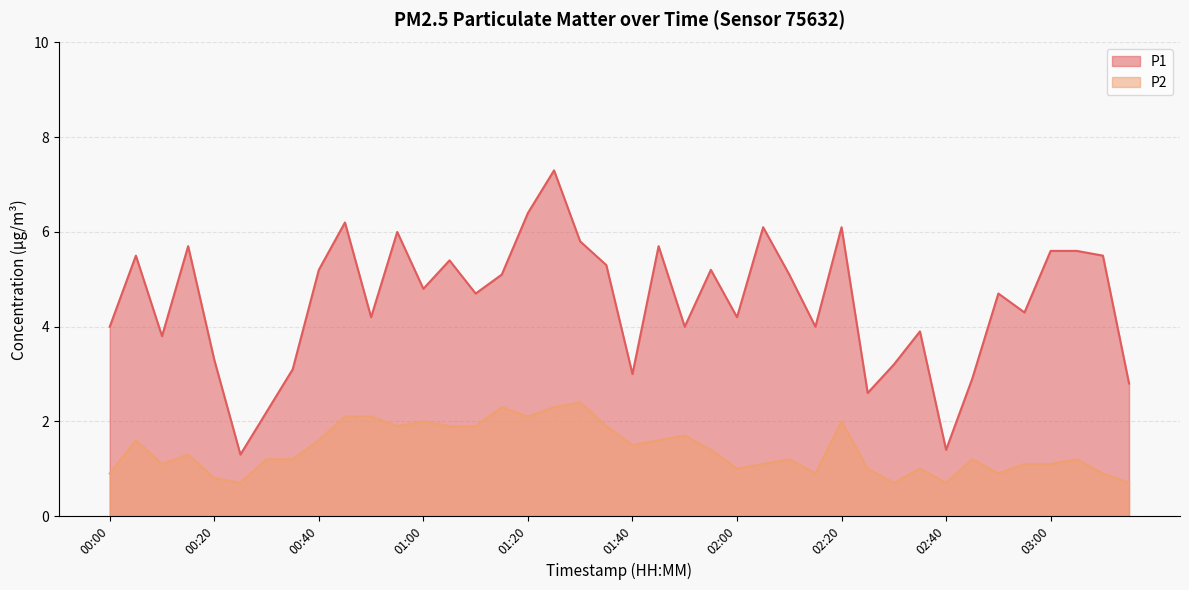

What is the difference between the maximum and second lowest values in the P1 series?

5.9